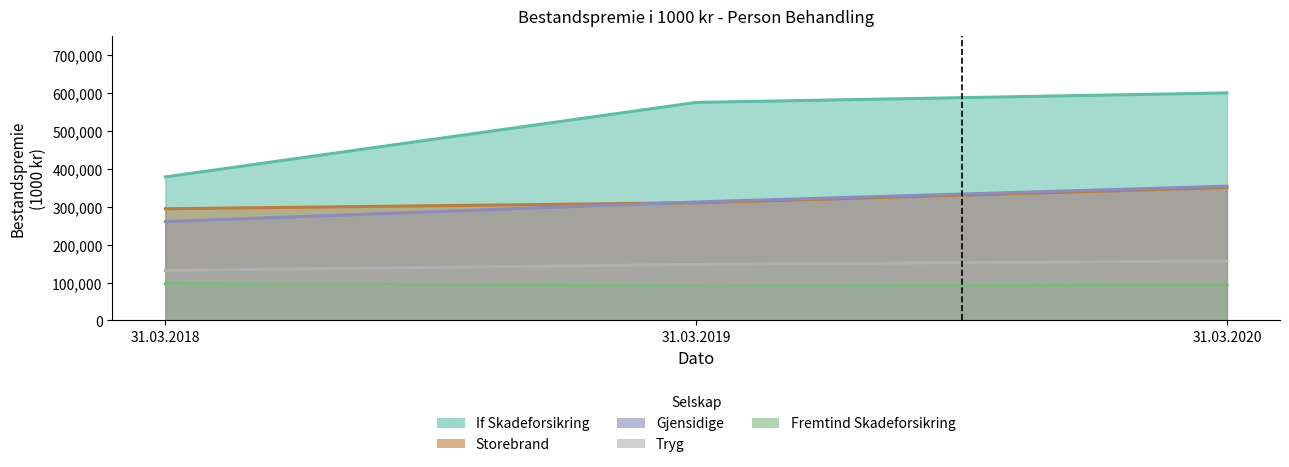

Where is Tryg nearest to the value 144483?

31.03.2019